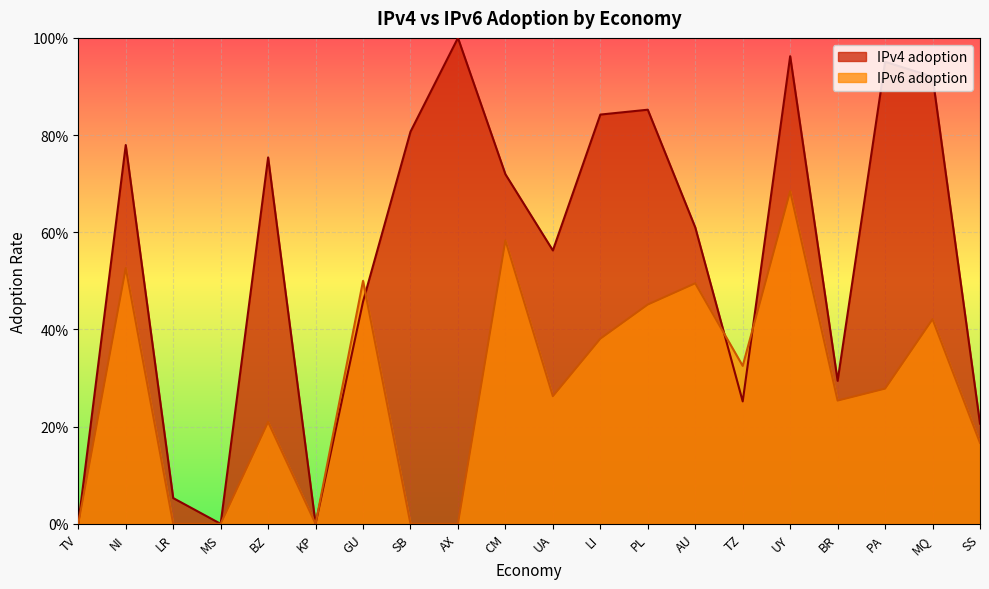

List the series in order of their overall mean, highest first.

IPv4 adoption, IPv6 adoption